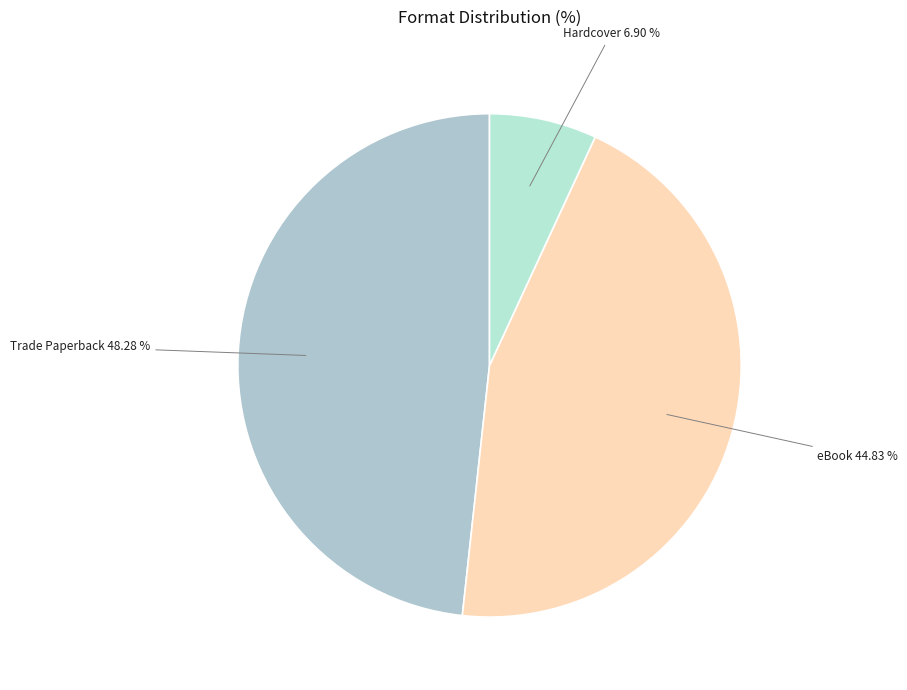

What is the ratio of the value at Trade Paperback to the value at eBook?

1.1